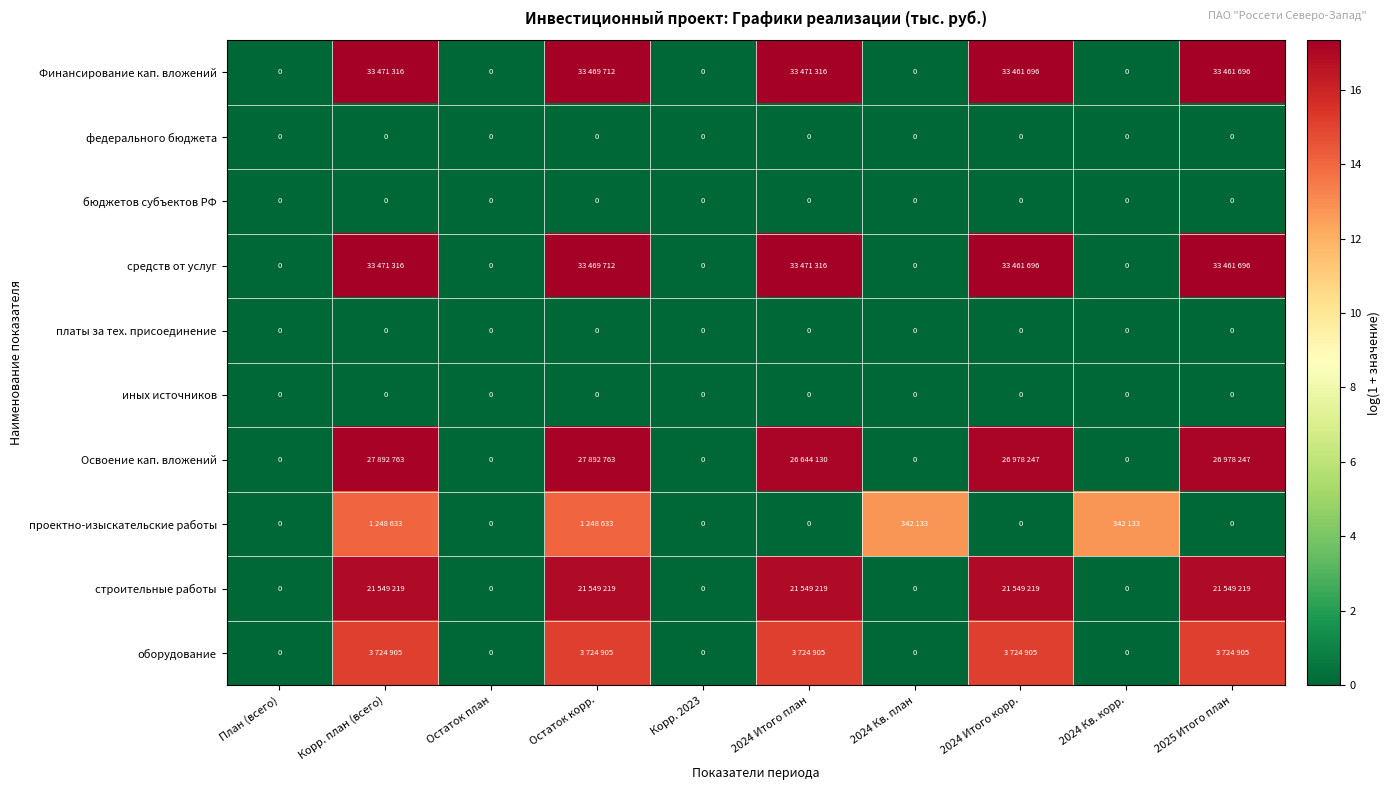

At which label is Финансирование кап. вложений closest to 8?

План (всего)